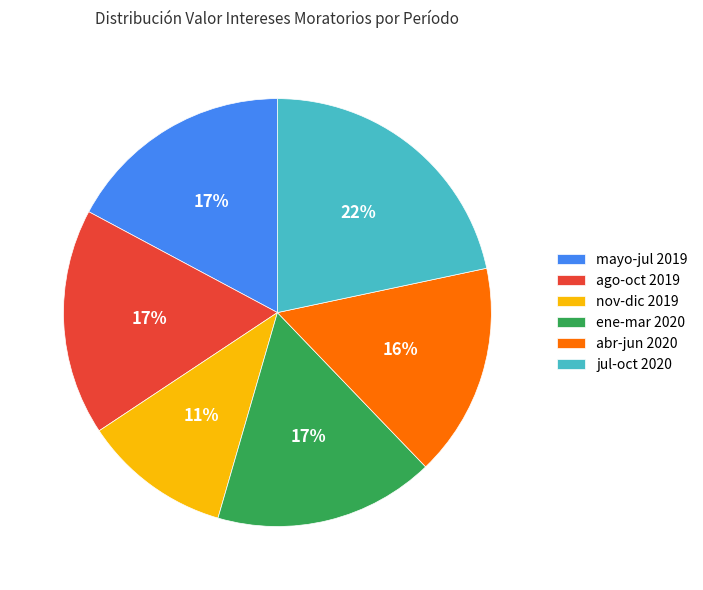

Which slice is the smallest?

nov-dic 2019